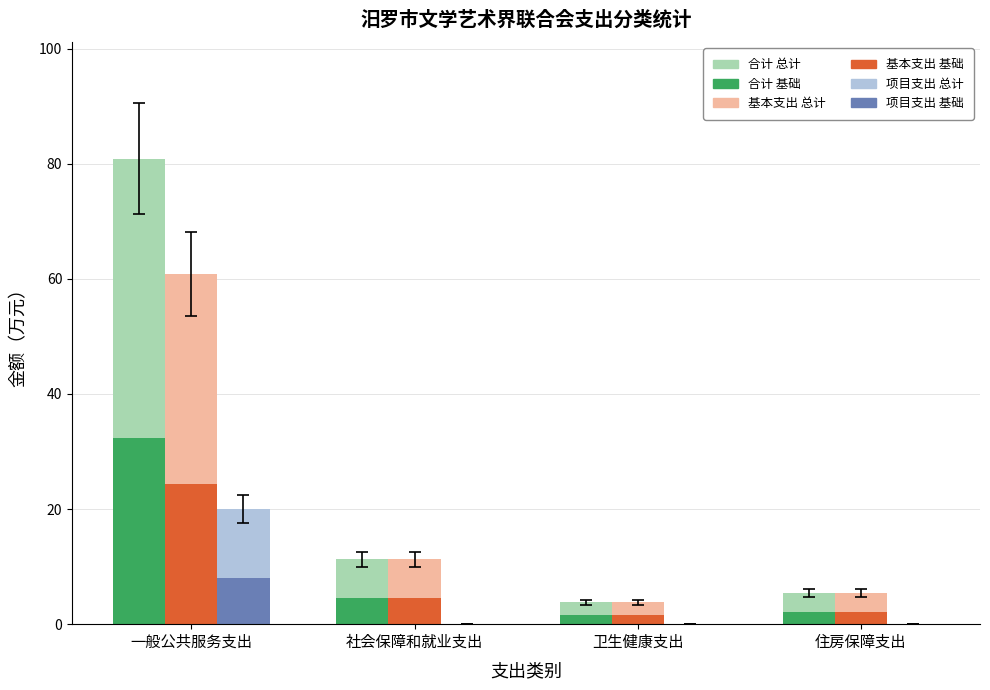

What is the greatest value displayed?

80.9